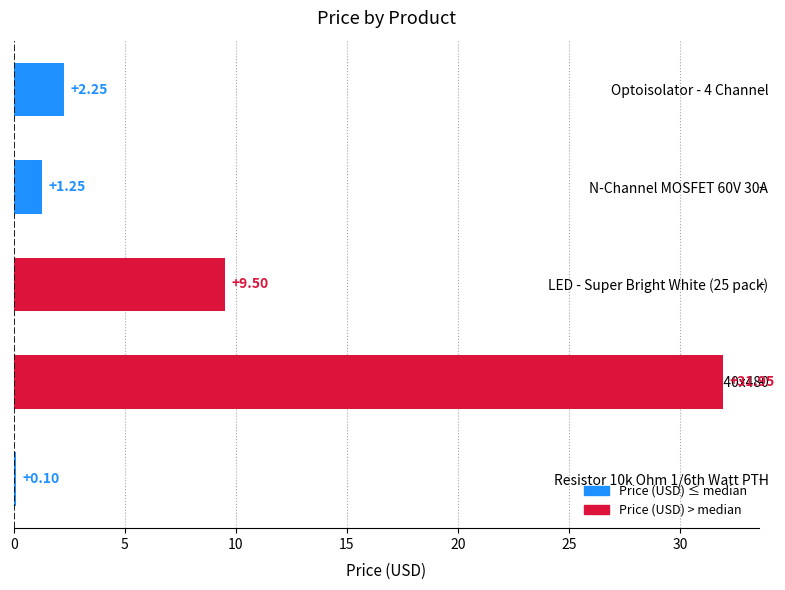

Between N-Channel MOSFET 60V 30A and CMOS Camera Module - 640x480, which is larger?

CMOS Camera Module - 640x480